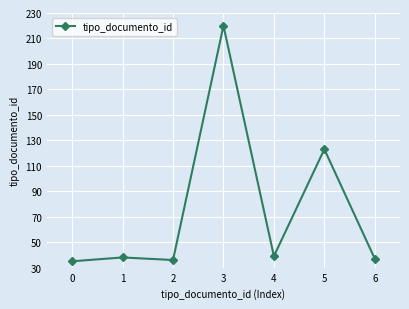

Read the value at 3, to the nearest 5.

220